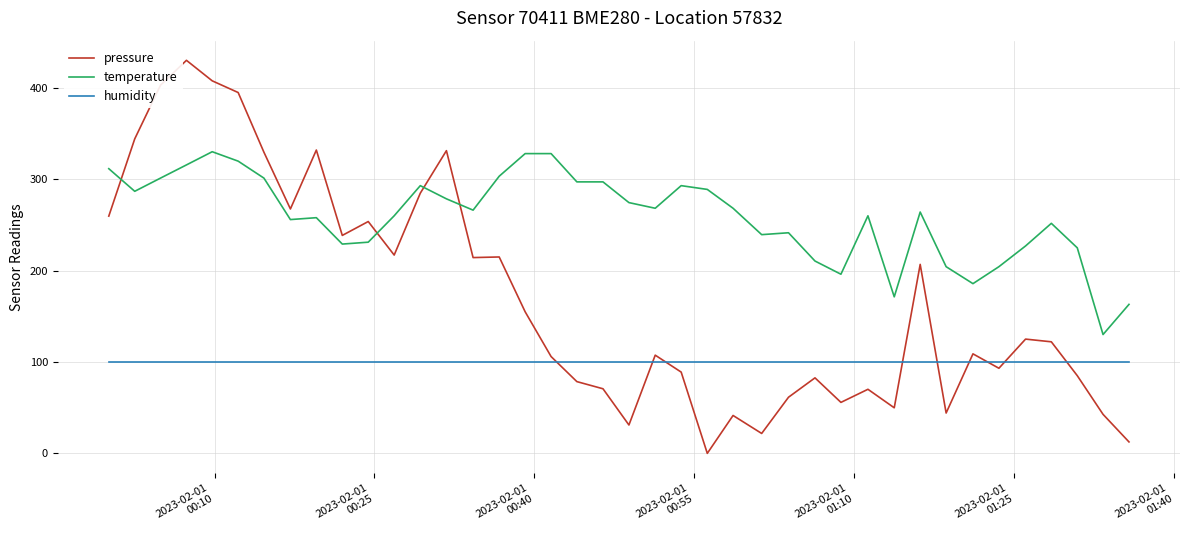

After their last crossing, which series has the higher values: temperature or pressure?

temperature